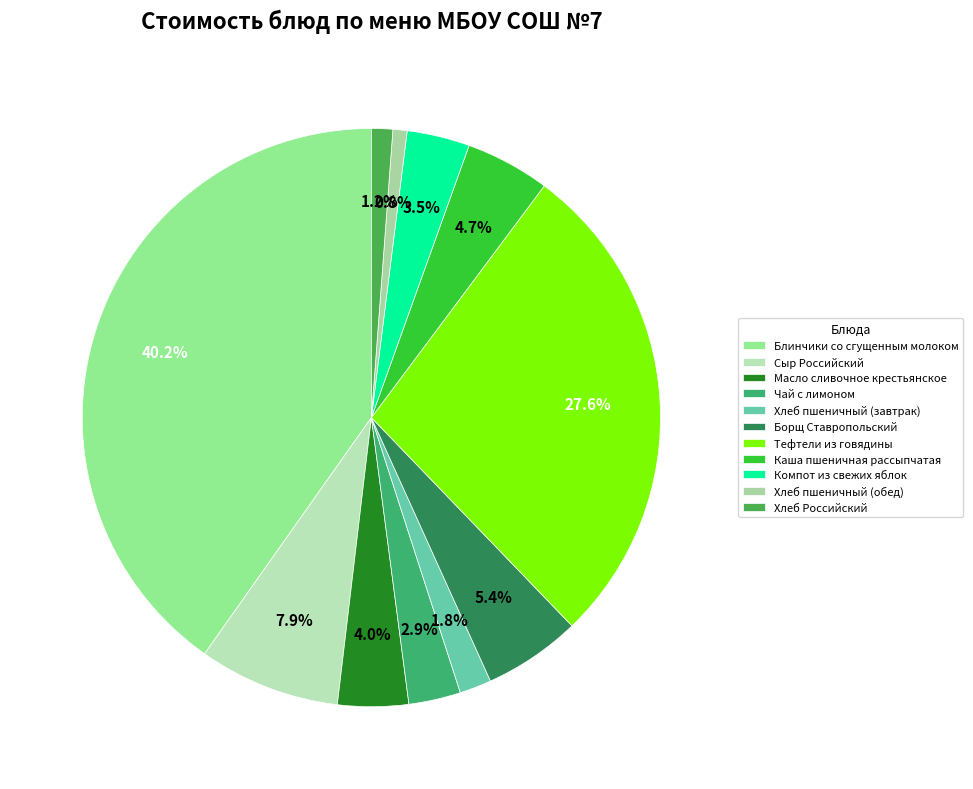

What percentage is NOT represented by Хлеб пшеничный (завтрак)?

98.2%